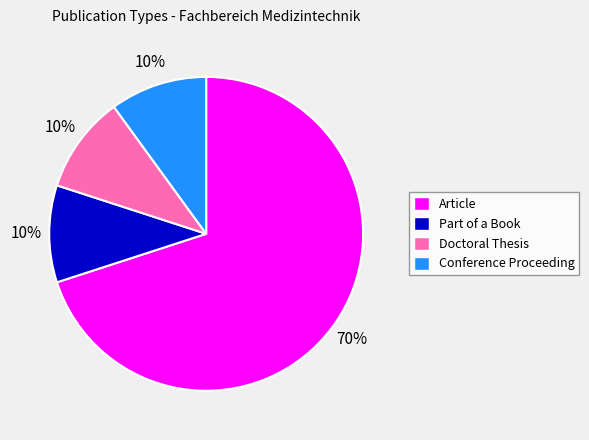

To the nearest percent, what percentage of the pie is Conference Proceeding?

10%